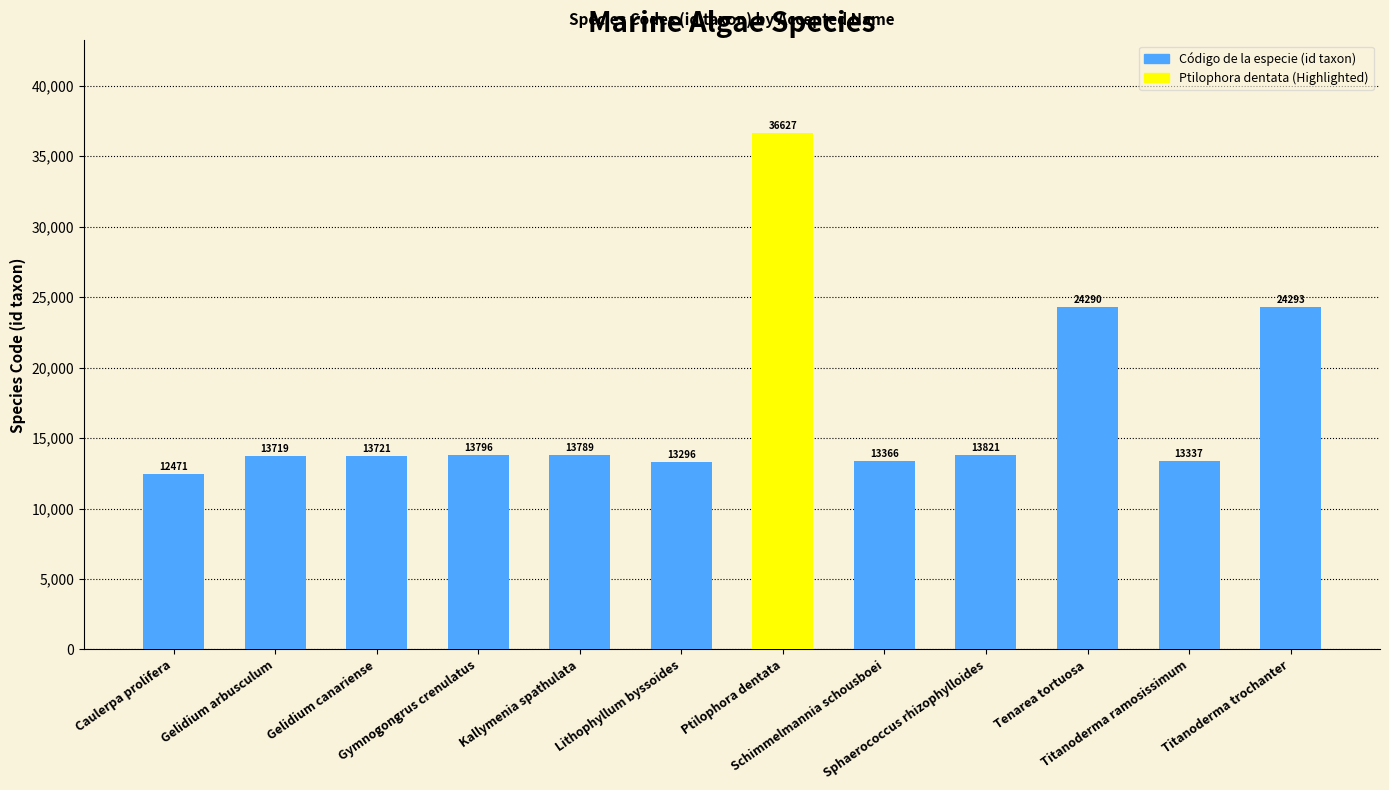

Reading left to right, extract all data points from this chart.

Caulerpa prolifera=12471	Gelidium arbusculum=13719	Gelidium canariense=13721	Gymnogongrus crenulatus=13796	Kallymenia spathulata=13789	Lithophyllum byssoides=13296	Ptilophora dentata=36627	Schimmelmannia schousboei=13366	Sphaerococcus rhizophylloides=13821	Tenarea tortuosa=24290	Titanoderma ramosissimum=13337	Titanoderma trochanter=24293